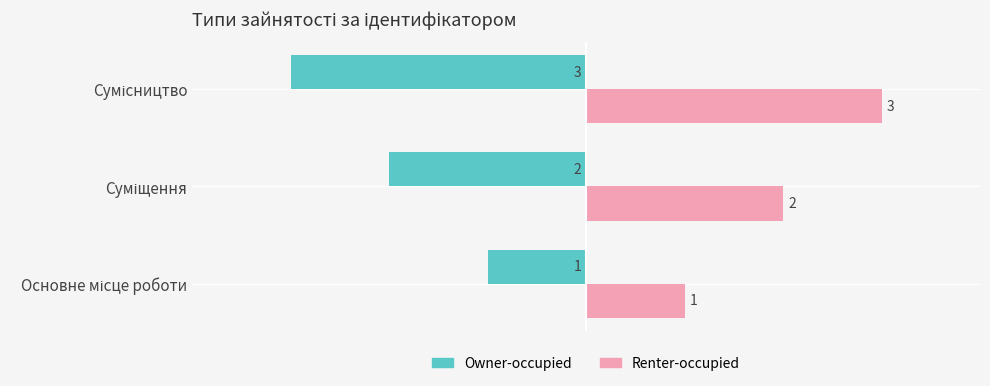

Rank the series by their average value, from lowest to highest.

Owner-occupied, Renter-occupied